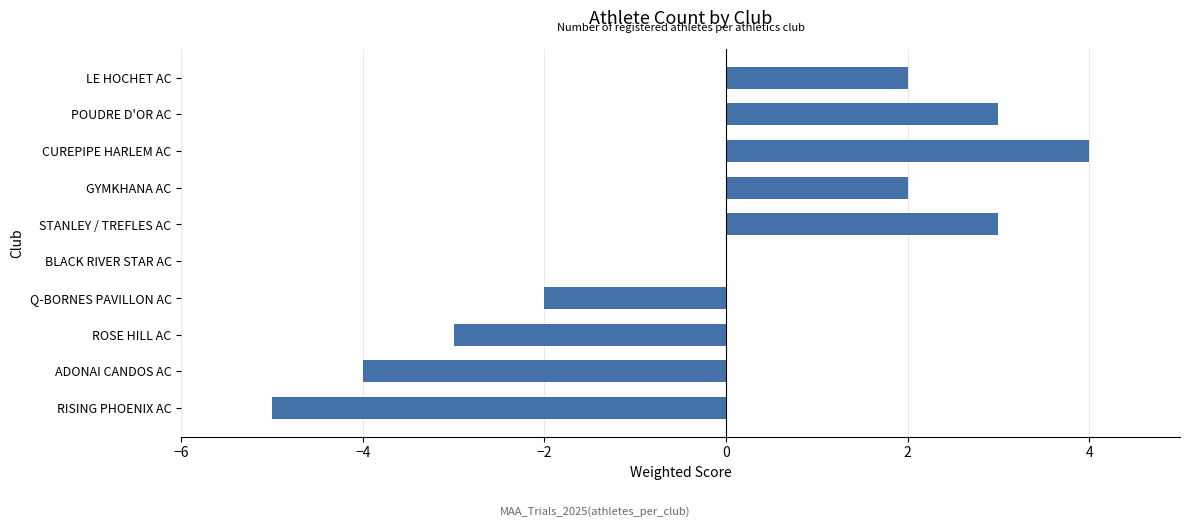

What value does the data have at ROSE HILL AC?

-3